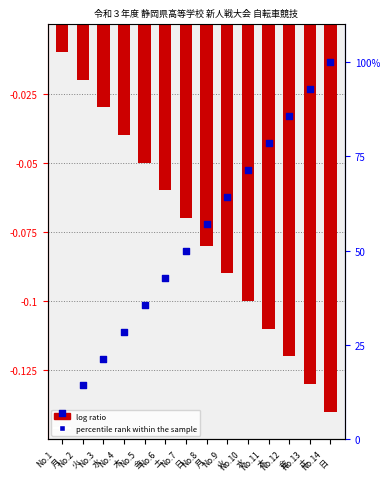

Which series has the widest spread of Y values?

percentile rank within the sample